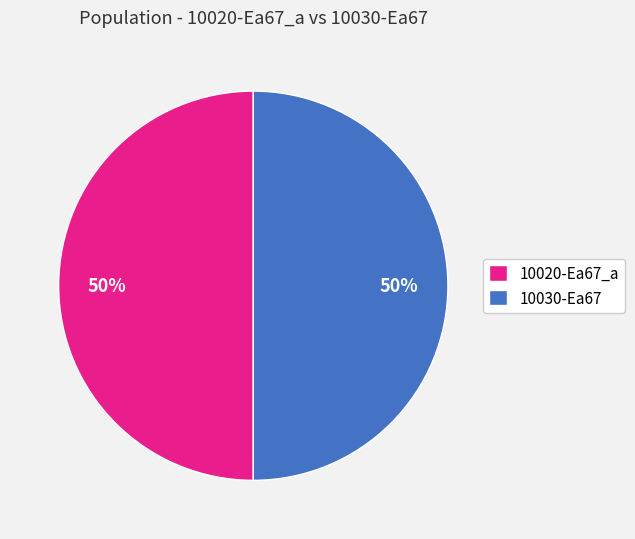

What is the ratio of the value at 10030-Ea67 to the value at 10020-Ea67_a?

1.0